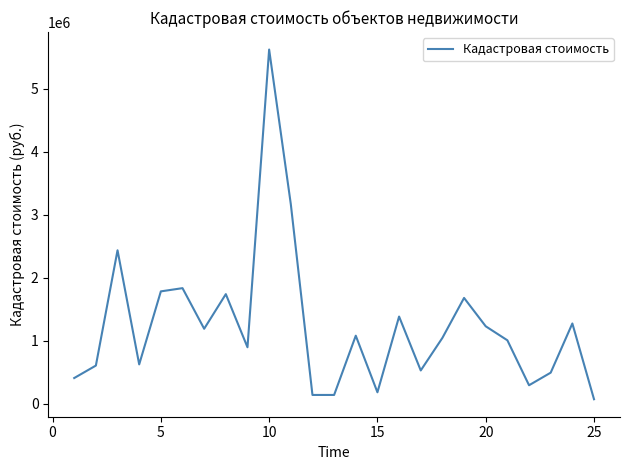

What is the difference between the maximum and minimum values?

5553345.0